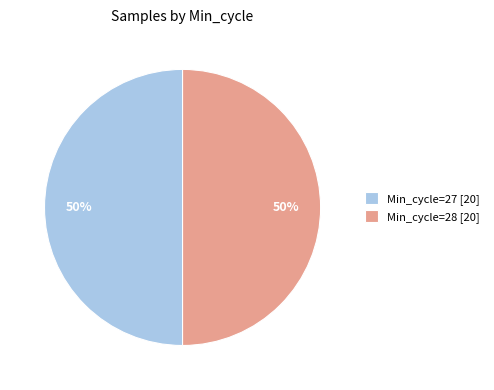

Approximately how many times larger is the value at Min_cycle=27 [20] compared to Min_cycle=28 [20]?

1.0